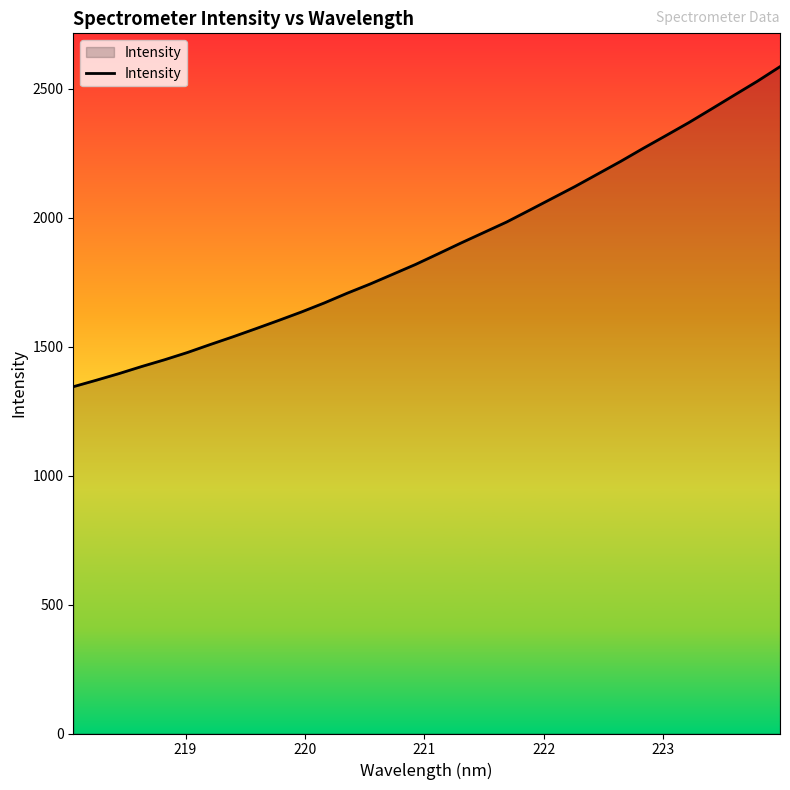

How many lines are shown in the chart?

1